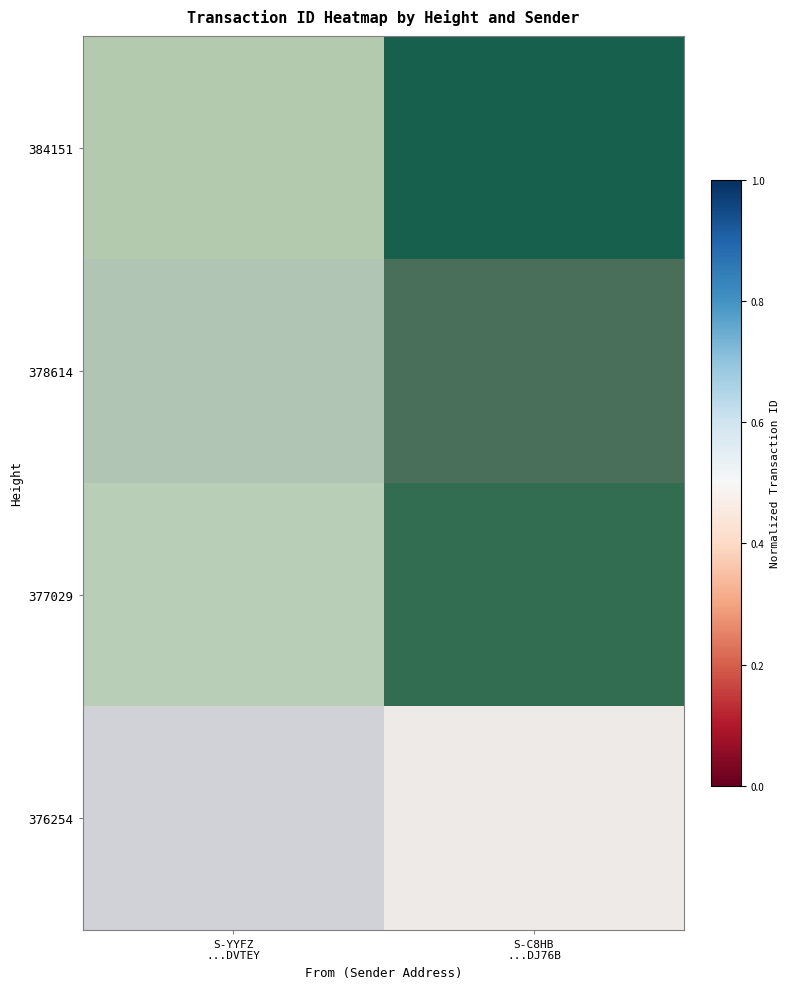

At how many categories does at least one series exceed 0?

2